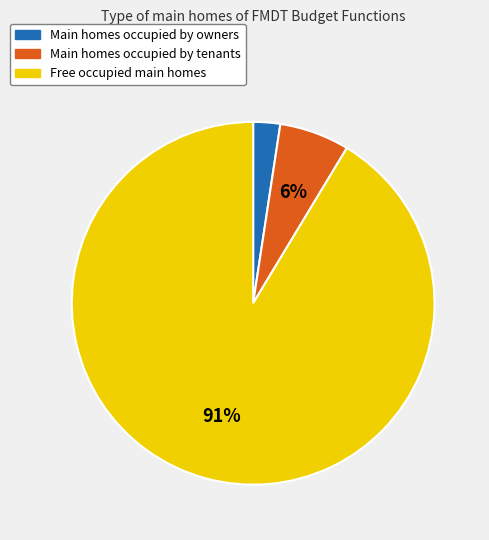

Do Free occupied main homes and Main homes occupied by tenants together represent more than half of the pie?

Yes